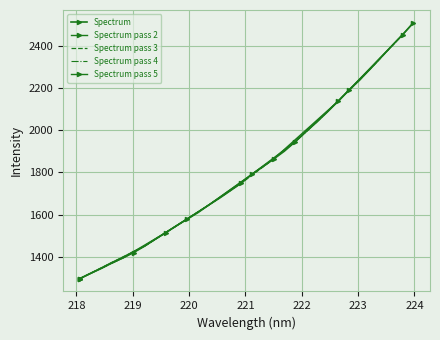

Between 223.408 and 222.6447, which is larger?

223.408